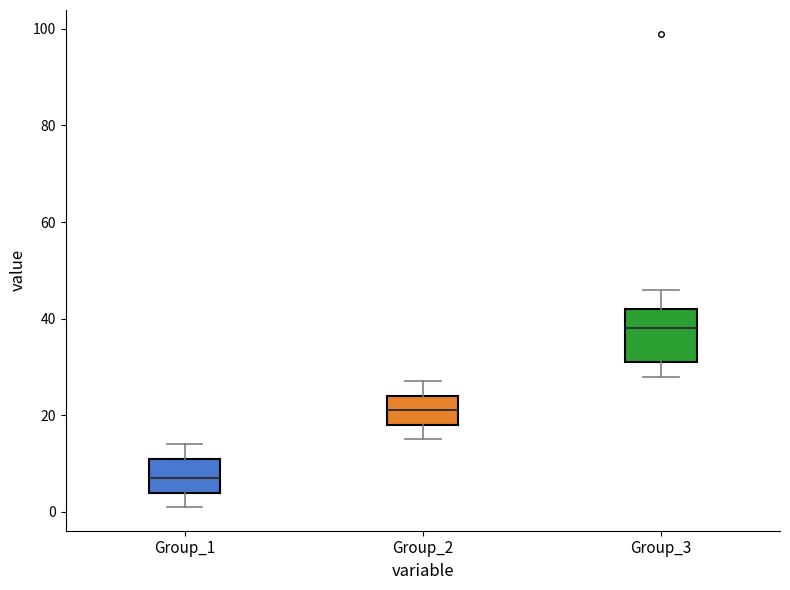

Reading left to right, read every box against the y-axis: the position of its median line, the range the box covers, and the ends of its whiskers. The values are not printed on the chart, so give them approximately, as read against the axis.

Group_1: median 8, box 4 to 12, whiskers 2 to 14
Group_2: median 22, box 18 to 24, whiskers 16 to 28
Group_3: median 38, box 32 to 42, whiskers 28 to 46